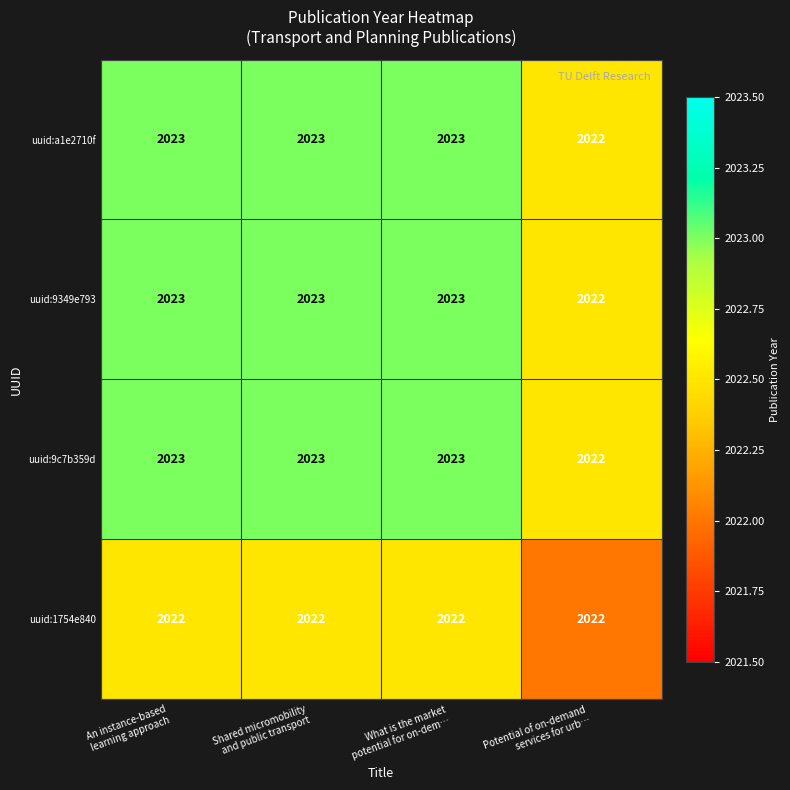

What is the average value of the uuid:a1e2710f series?

2023